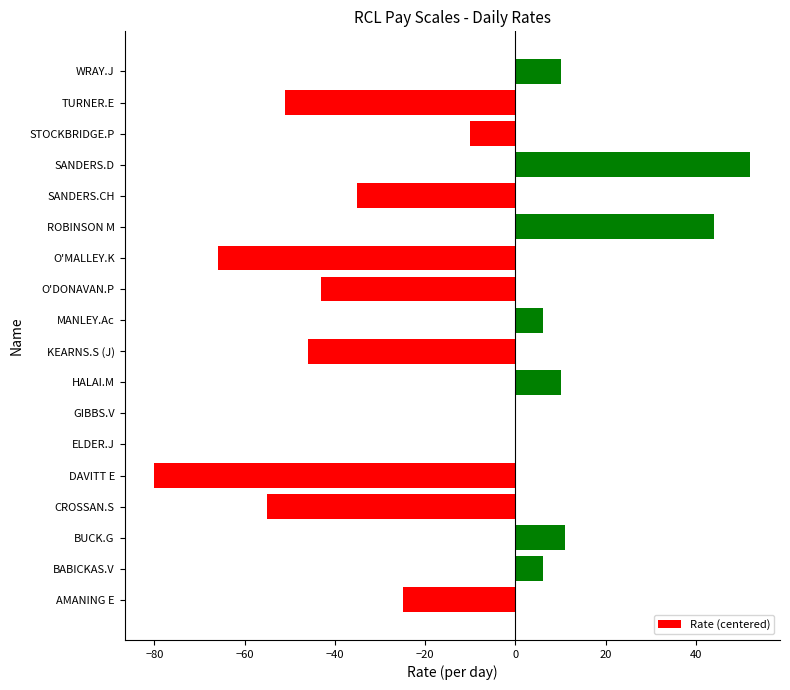

How many data points does each series have?

18